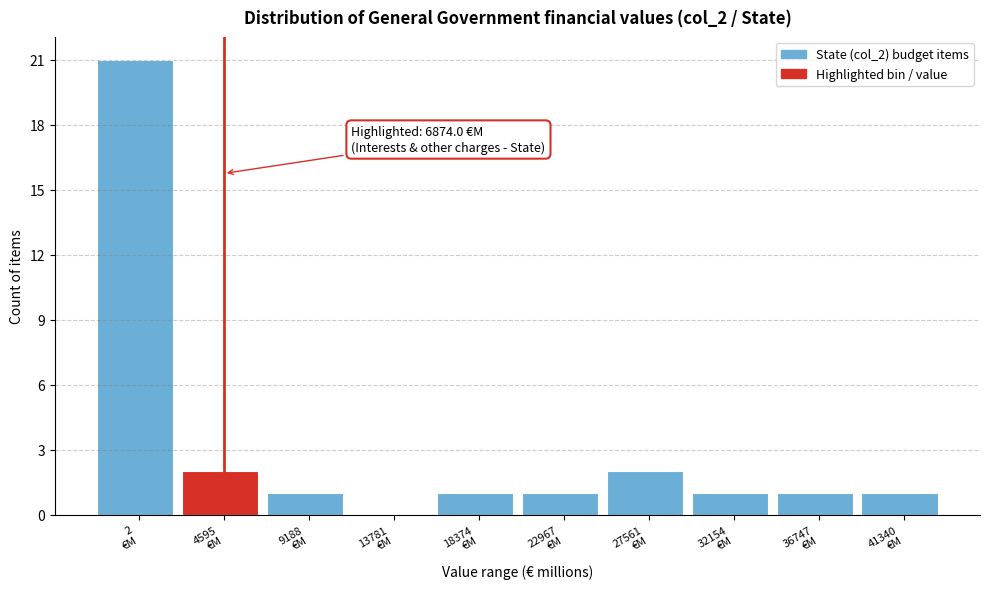

What is the sum of all values?

31